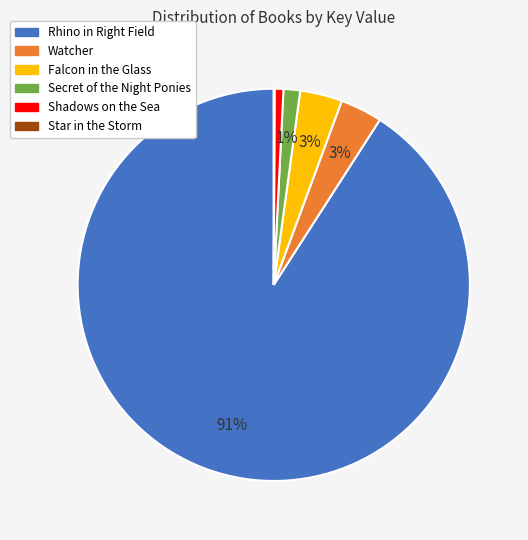

Do Shadows on the Sea and Secret of the Night Ponies together represent more than half of the pie?

No